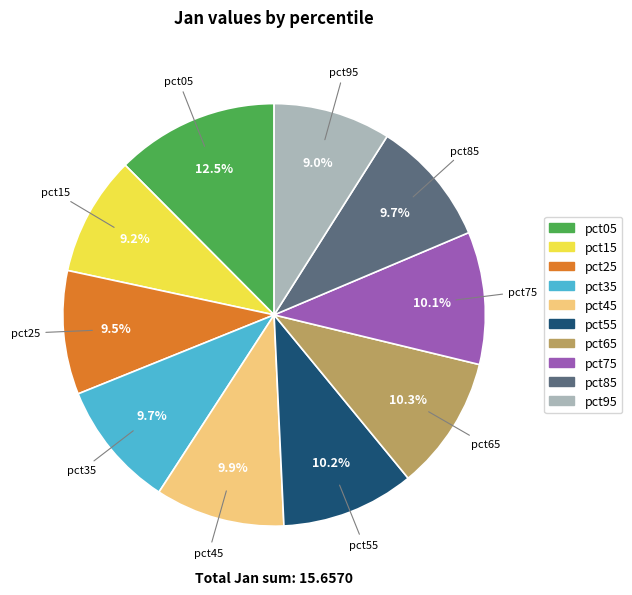

How much of the chart is everything except pct35?

90.3%